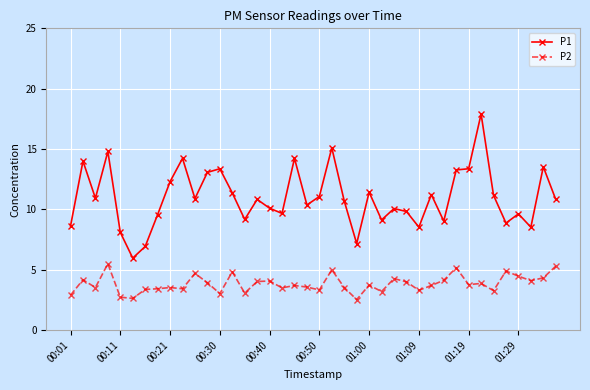

How many series are shown in this chart?

2